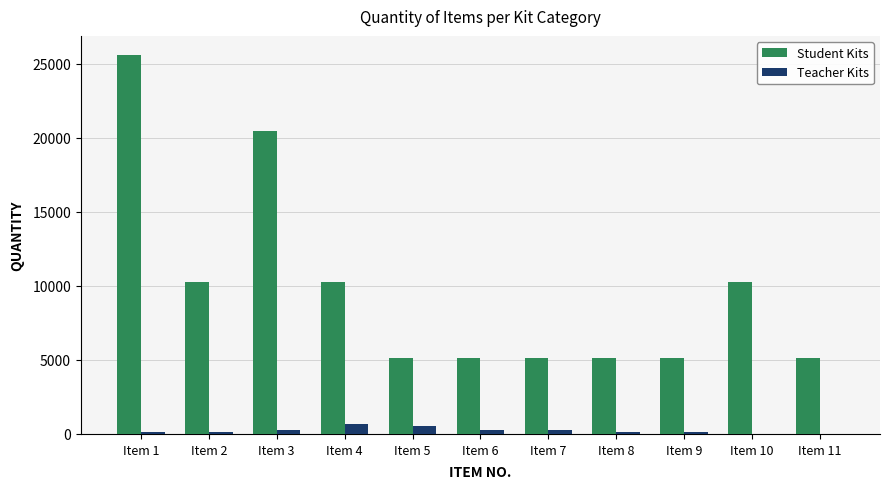

Reading right to left, what are all the values shown in this chart?

Student Kits: Item 11=5120	Item 10=10240	Item 9=5120	Item 8=5120	Item 7=5120	Item 6=5120	Item 5=5120	Item 4=10240	Item 3=20480	Item 2=10240	Item 1=25600
Teacher Kits: Item 11=0	Item 10=0	Item 9=137	Item 8=137	Item 7=274	Item 6=274	Item 5=548	Item 4=685	Item 3=274	Item 2=137	Item 1=137